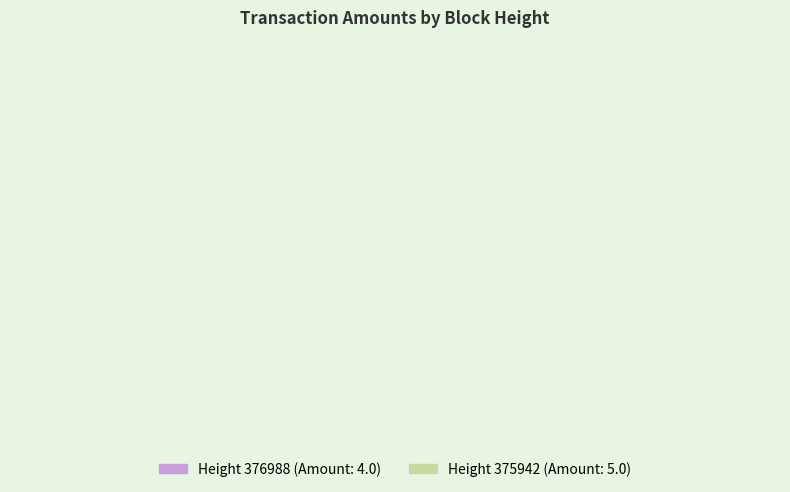

Is 375942 the majority of the pie?

Yes